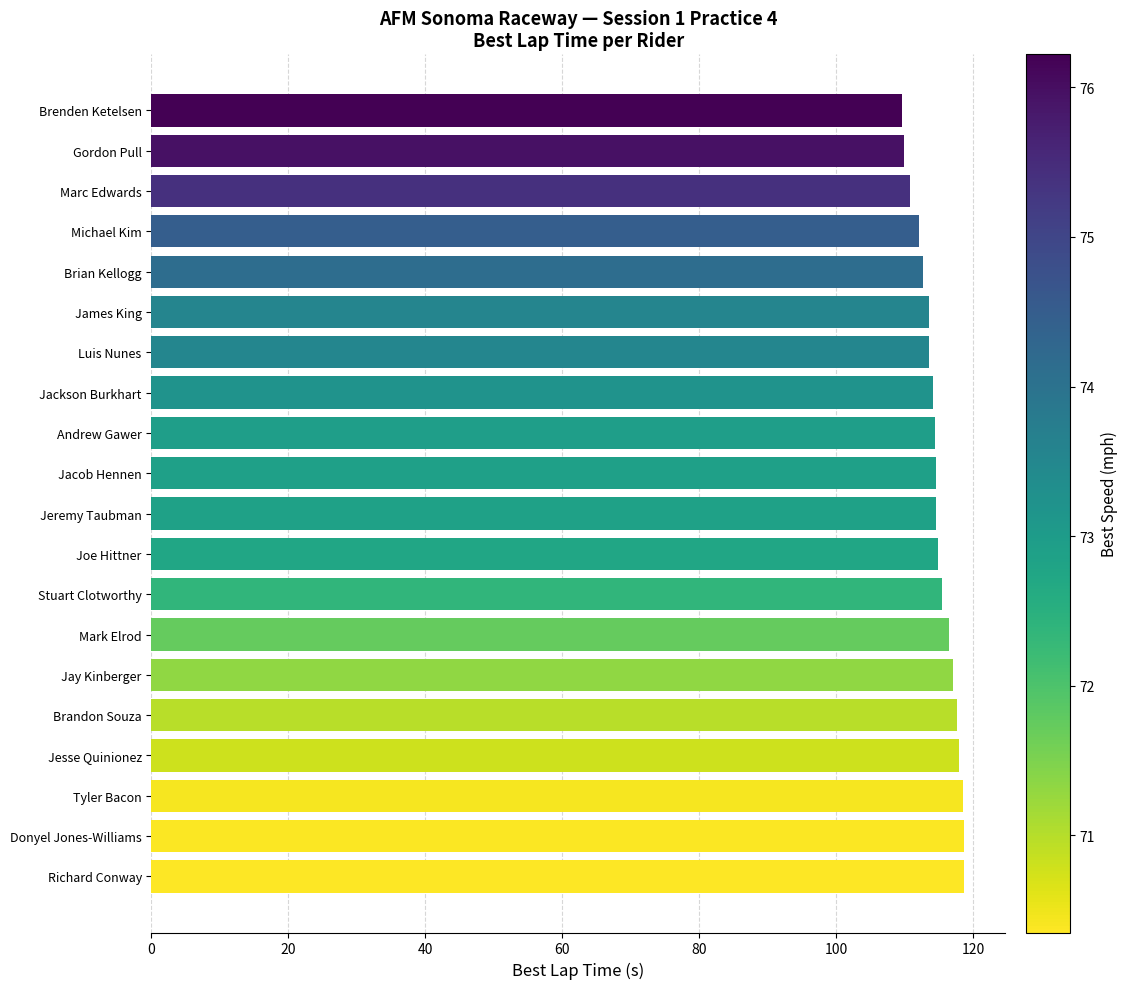

What is the difference between the maximum and minimum values?

9.1